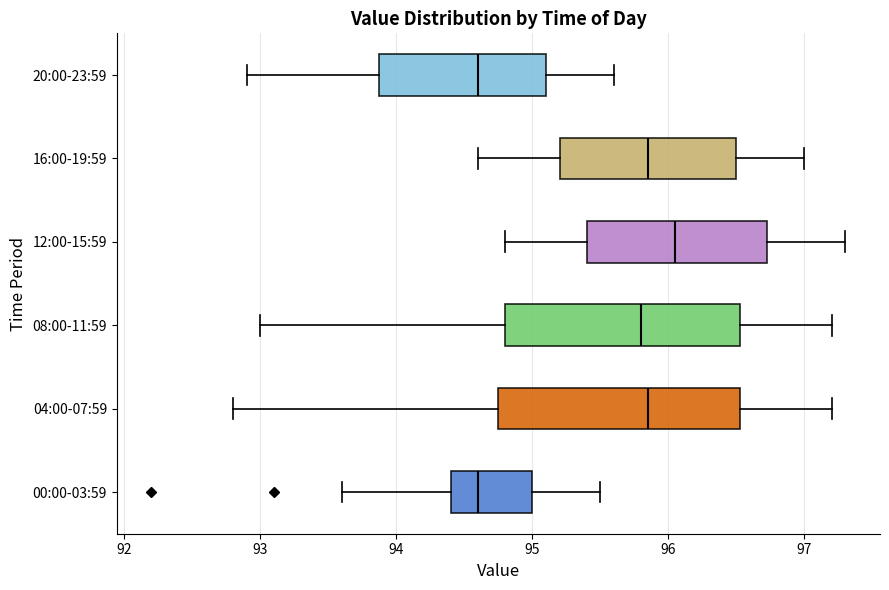

Reading bottom to top, read every box against the x-axis: the position of its median line, the range the box covers, and the ends of its whiskers. The values are not printed on the chart, so give them approximately, as read against the axis.

00:00-03:59: median 94.6, box 94.4 to 95.0, whiskers 93.6 to 95.5
04:00-07:59: median 95.9, box 94.8 to 96.5, whiskers 92.8 to 97.2
08:00-11:59: median 95.8, box 94.8 to 96.5, whiskers 93.0 to 97.2
12:00-15:59: median 96.1, box 95.4 to 96.7, whiskers 94.8 to 97.3
16:00-19:59: median 95.9, box 95.2 to 96.5, whiskers 94.6 to 97.0
20:00-23:59: median 94.6, box 93.9 to 95.1, whiskers 92.9 to 95.6